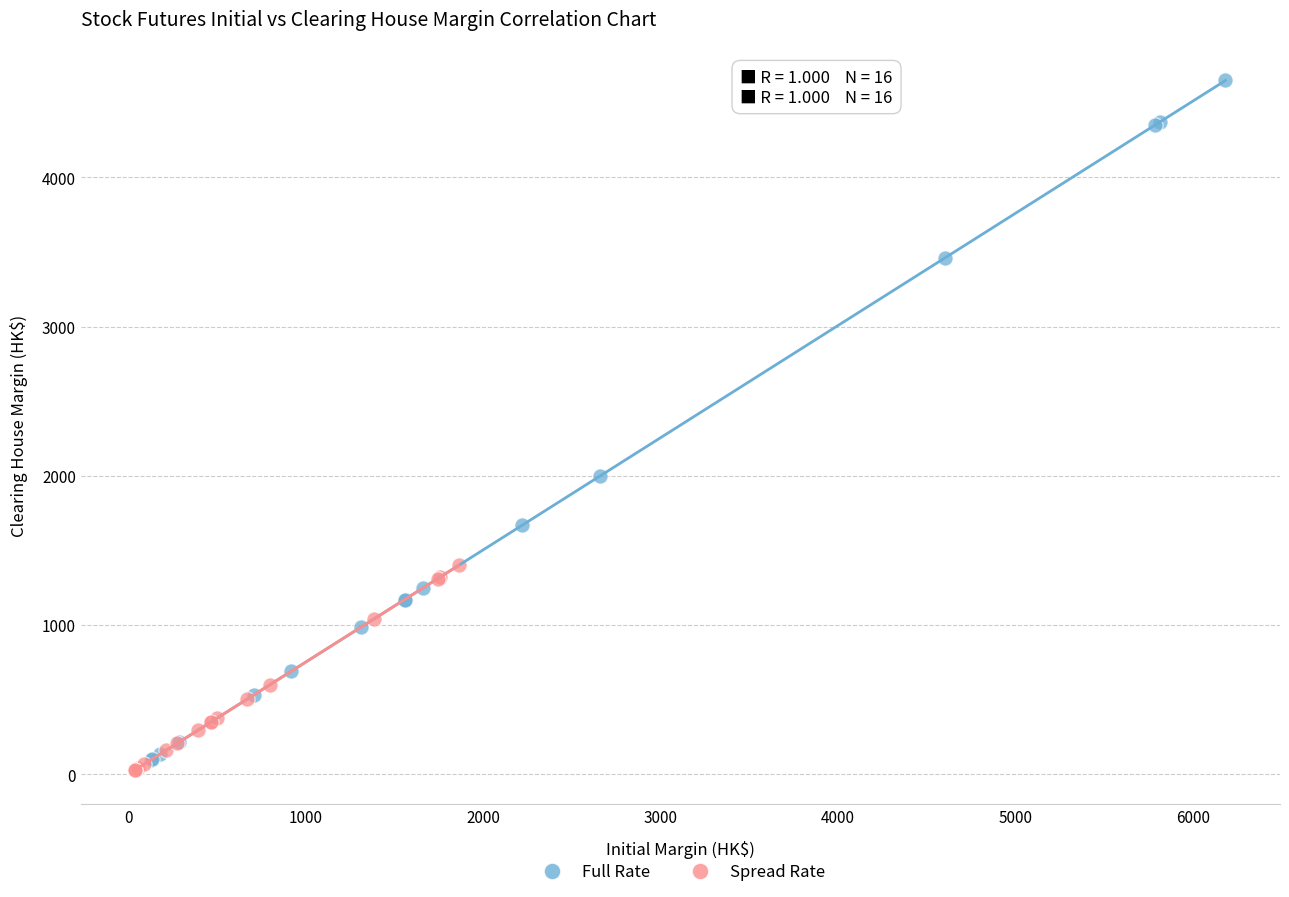

Which series reaches the maximum Y coordinate?

Full Rate